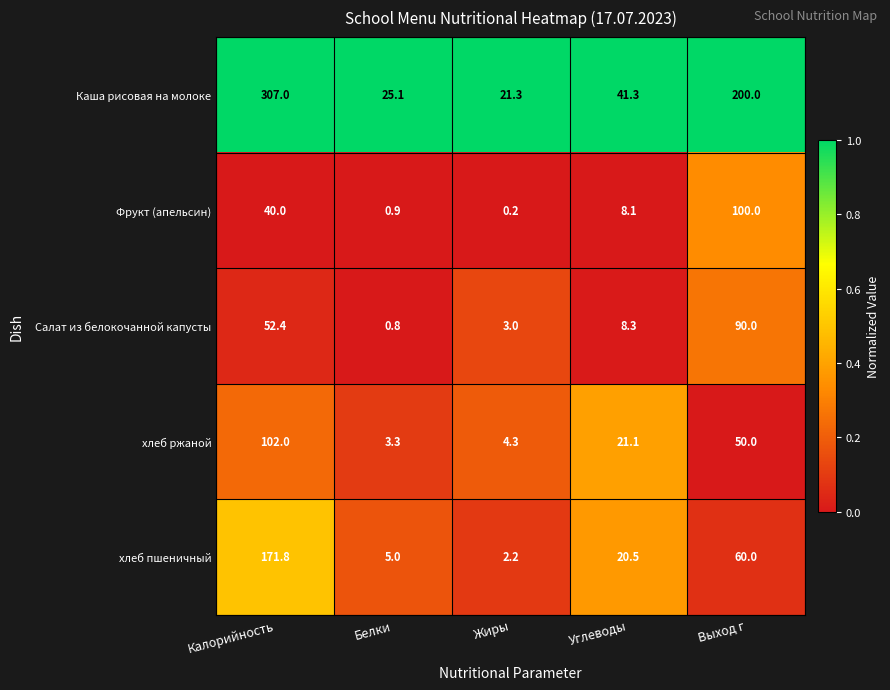

Reading left to right, list all the values displayed in this chart.

Каша рисовая на молоке: Калорийность=307.0	Белки=25.1	Жиры=21.3	Углеводы=41.3	Выход г=200.0
Фрукт (апельсин): Калорийность=40.0	Белки=0.9	Жиры=0.2	Углеводы=8.1	Выход г=100.0
Салат из белокочанной капусты: Калорийность=52.4	Белки=0.8	Жиры=3.0	Углеводы=8.3	Выход г=90.0
хлеб ржаной: Калорийность=102.0	Белки=3.3	Жиры=4.3	Углеводы=21.1	Выход г=50.0
хлеб пшеничный: Калорийность=171.8	Белки=5.0	Жиры=2.2	Углеводы=20.5	Выход г=60.0